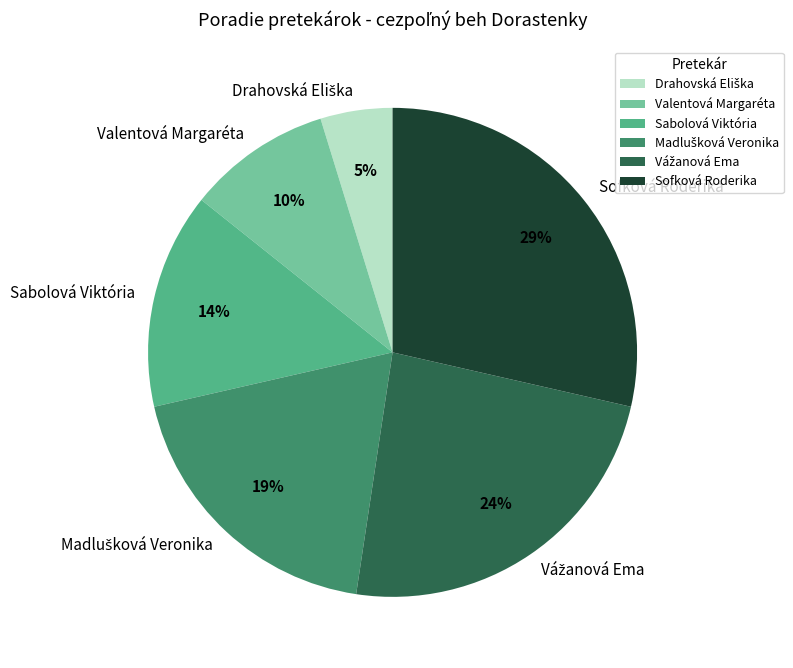

Which slice is the largest?

Sofková Roderika